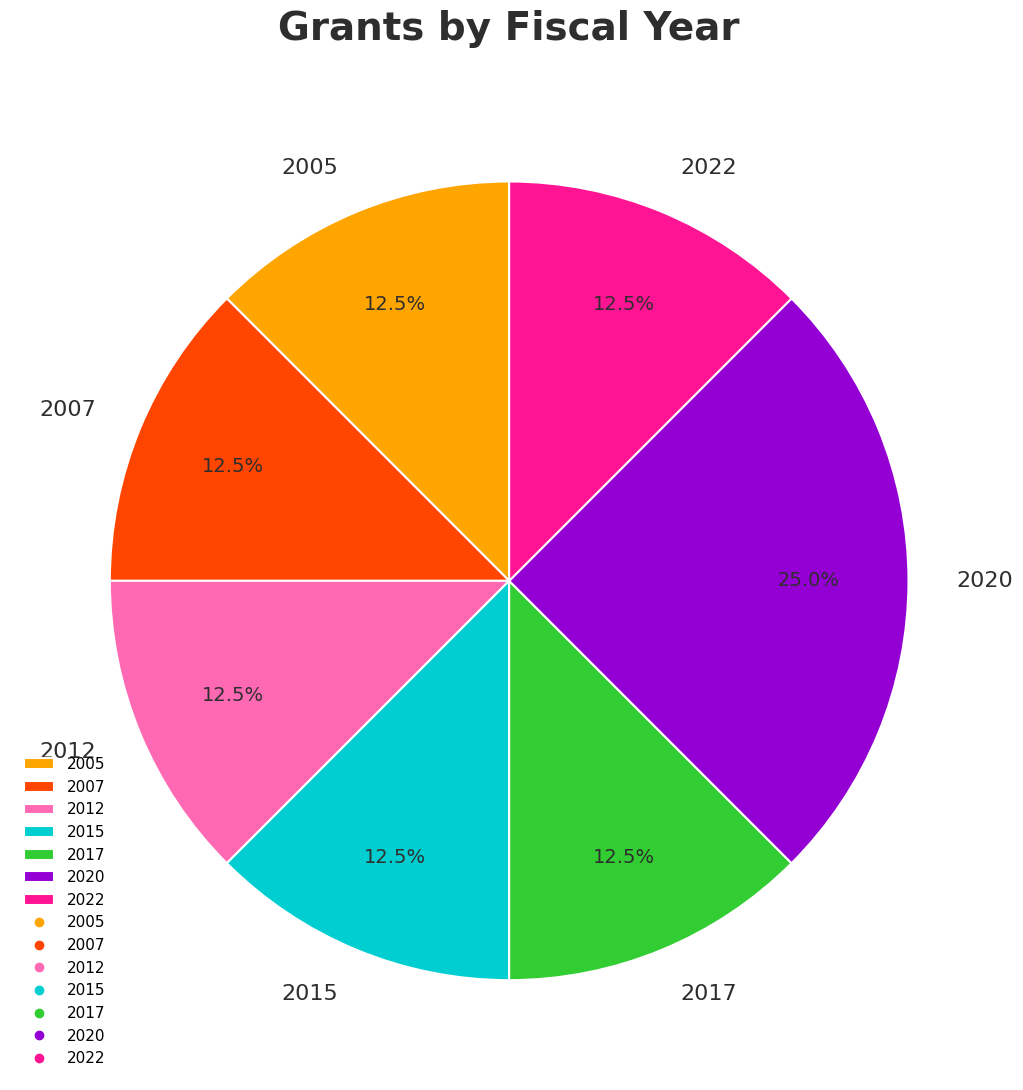

Count the number of slices in the pie.

7